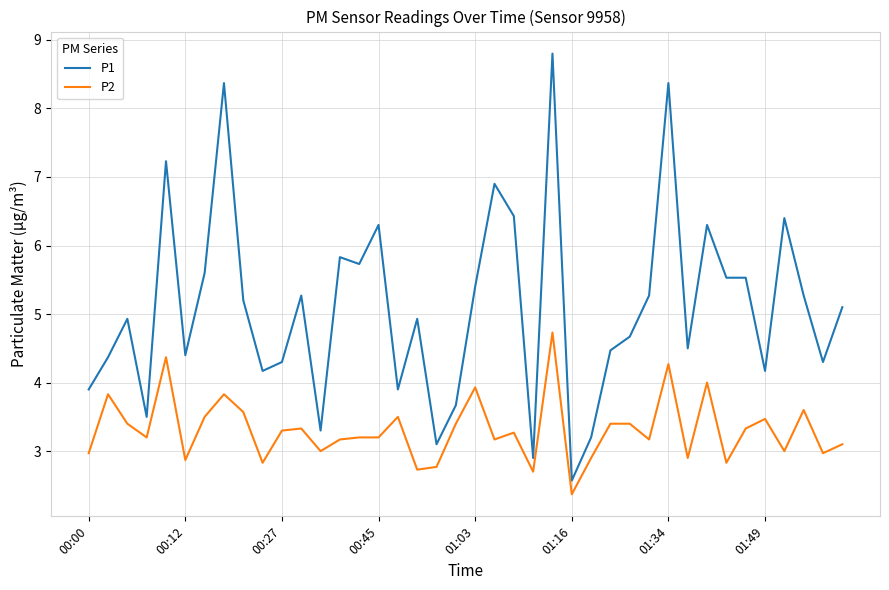

What are all the series names shown in the legend?

P1, P2